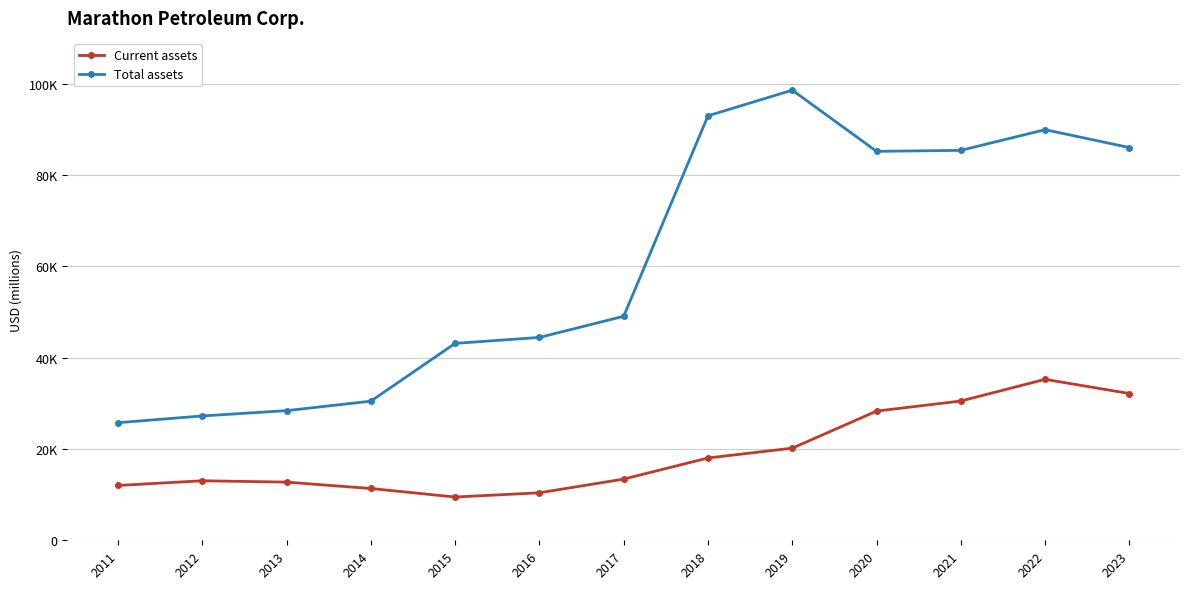

Rank the series by their average value, from lowest to highest.

Current assets, Total assets